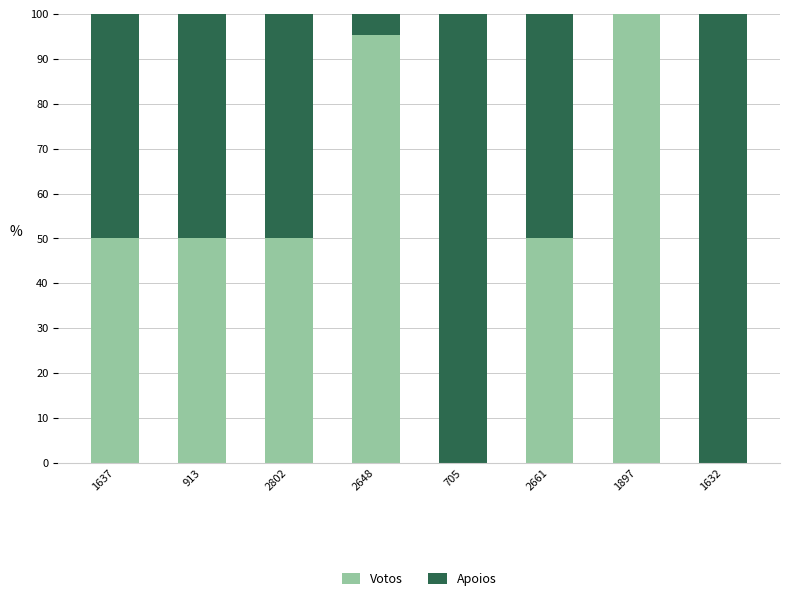

Reading left to right, what are the values for Votos?

1637=50.0	913=50.0	2802=50.0	2648=95.3	705=0.0	2661=50.0	1897=100.0	1632=0.0